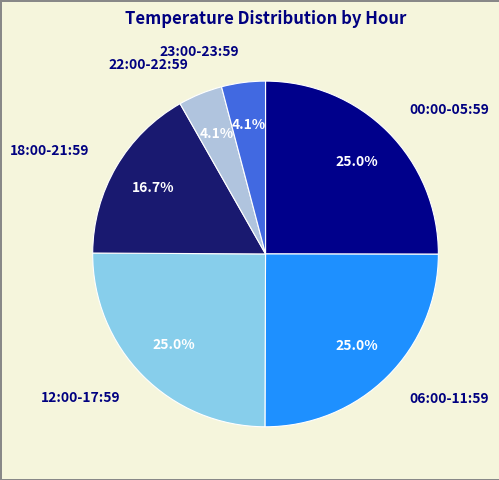

What is the ratio of the value at 00:00-05:59 to the value at 23:00-23:59?

6.1